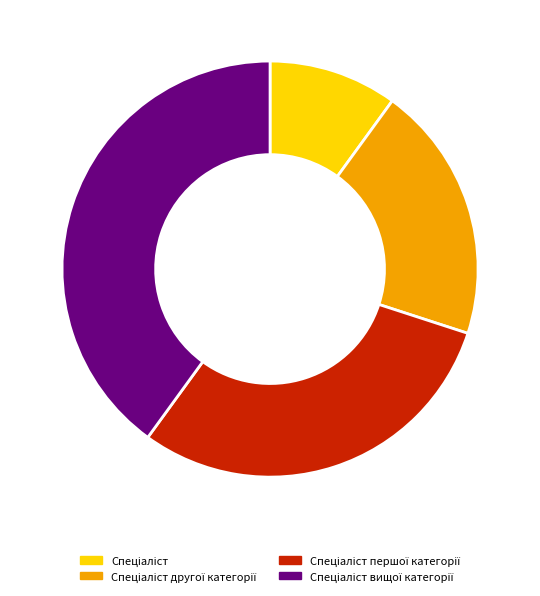

Count the number of slices in the pie.

4